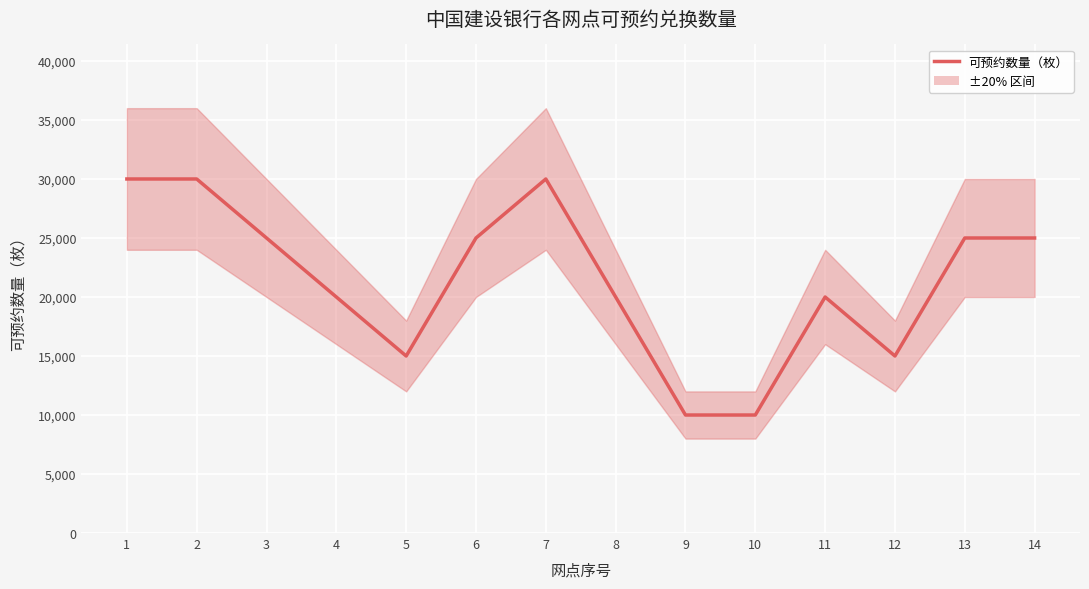

Reading right to left, transcribe all the data shown in this chart.

14=25000	13=25000	12=15000	11=20000	10=10000	9=10000	8=20000	7=30000	6=25000	5=15000	4=20000	3=25000	2=30000	1=30000